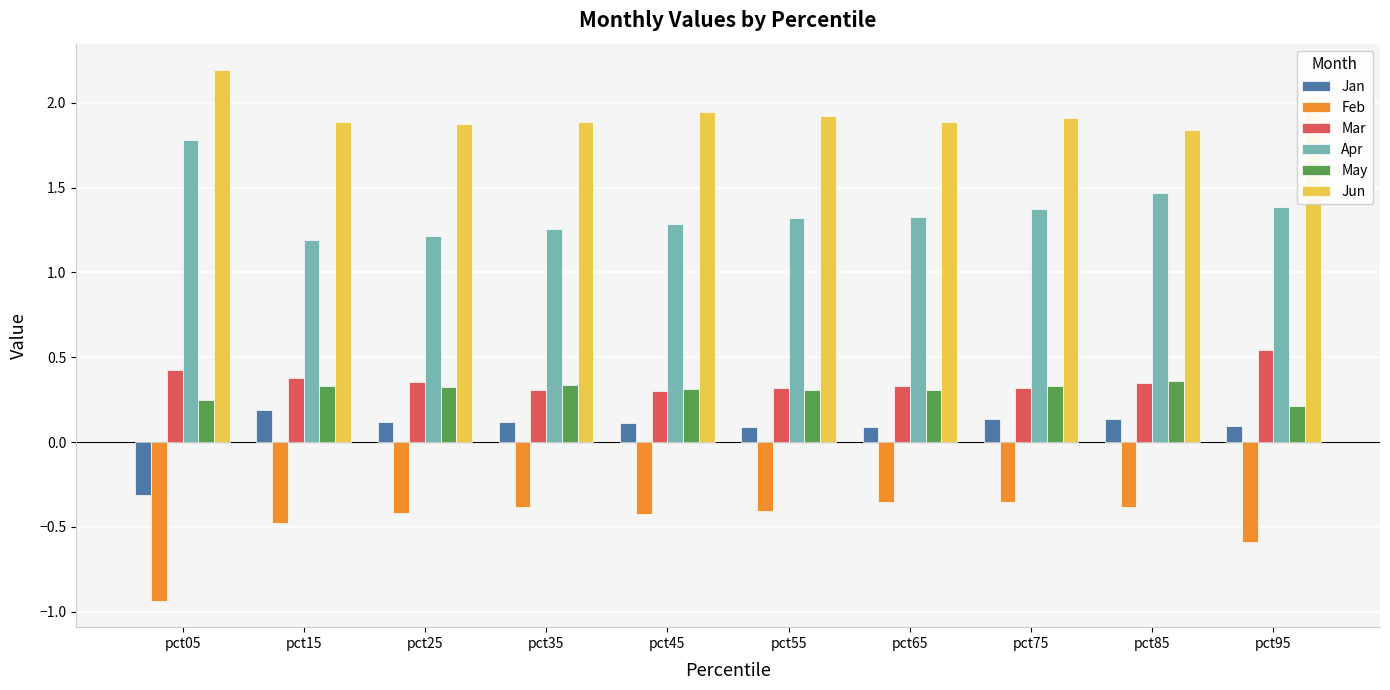

Between pct05 and pct55, which series saw the biggest shift?

Feb